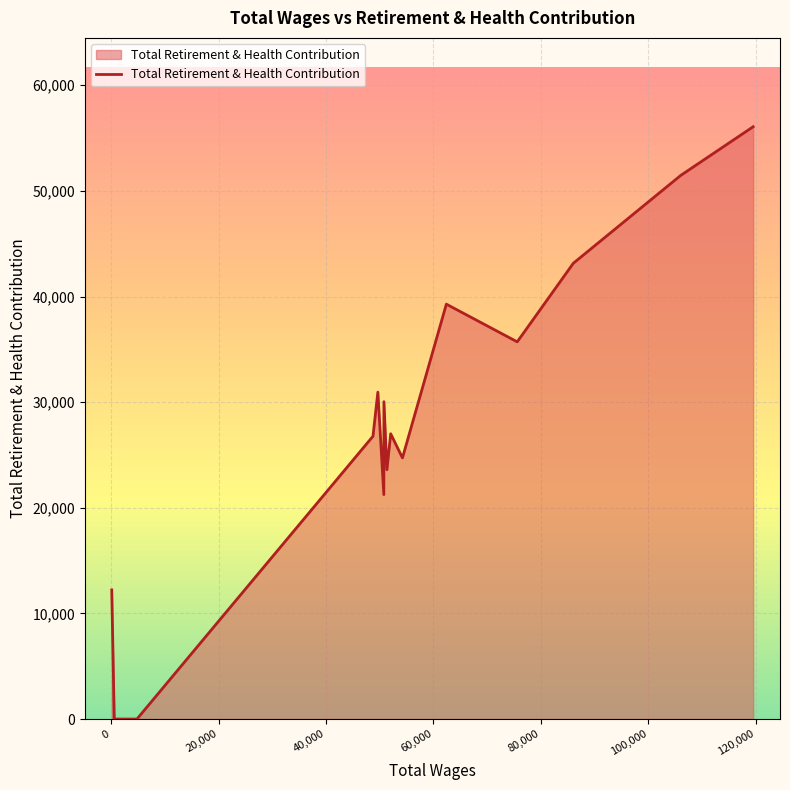

What is the value of the 11th point from the left?

39278